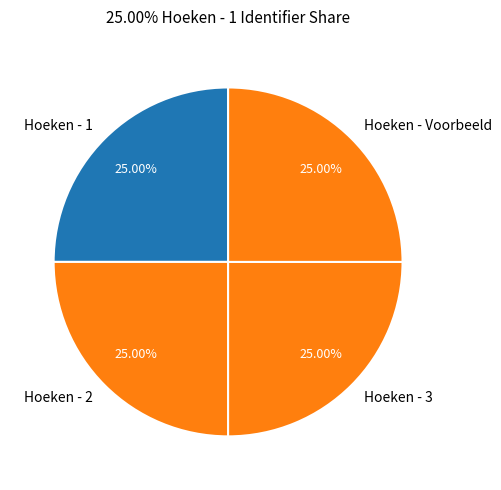

Is there any slice that represents more than half of the pie?

No